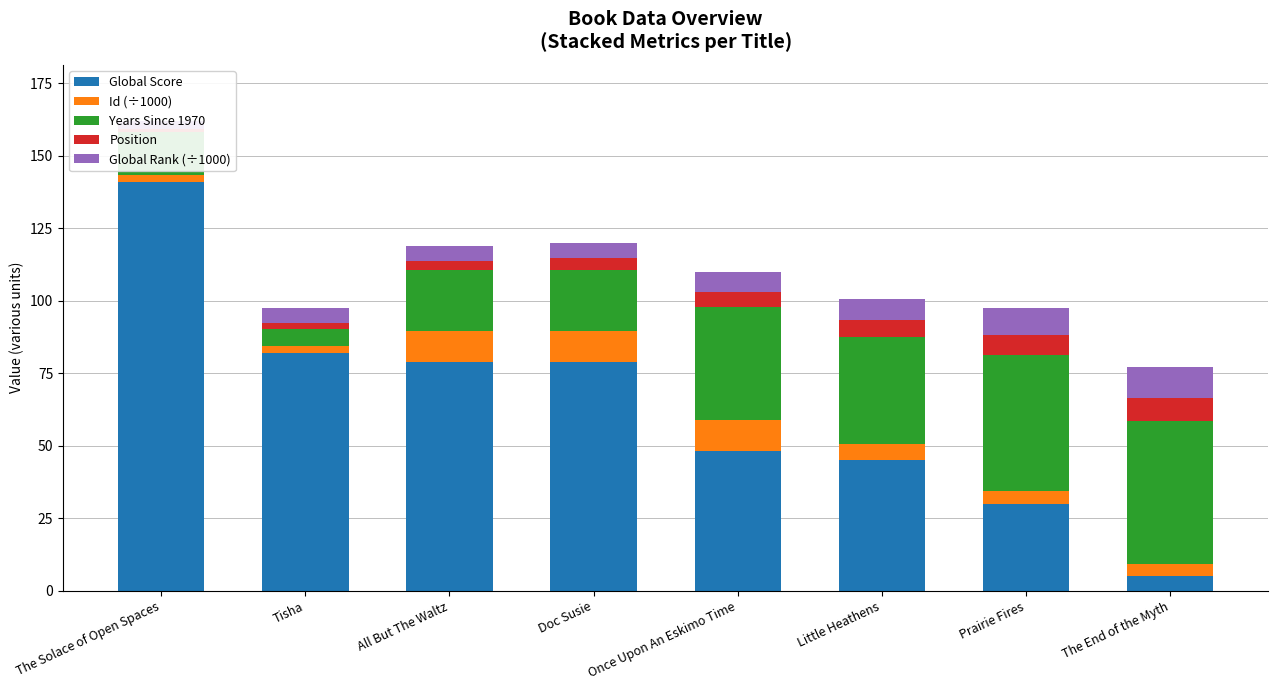

Is the value of Id (÷1000) at Doc Susie greater than the value of Position at Prairie Fires?

Yes